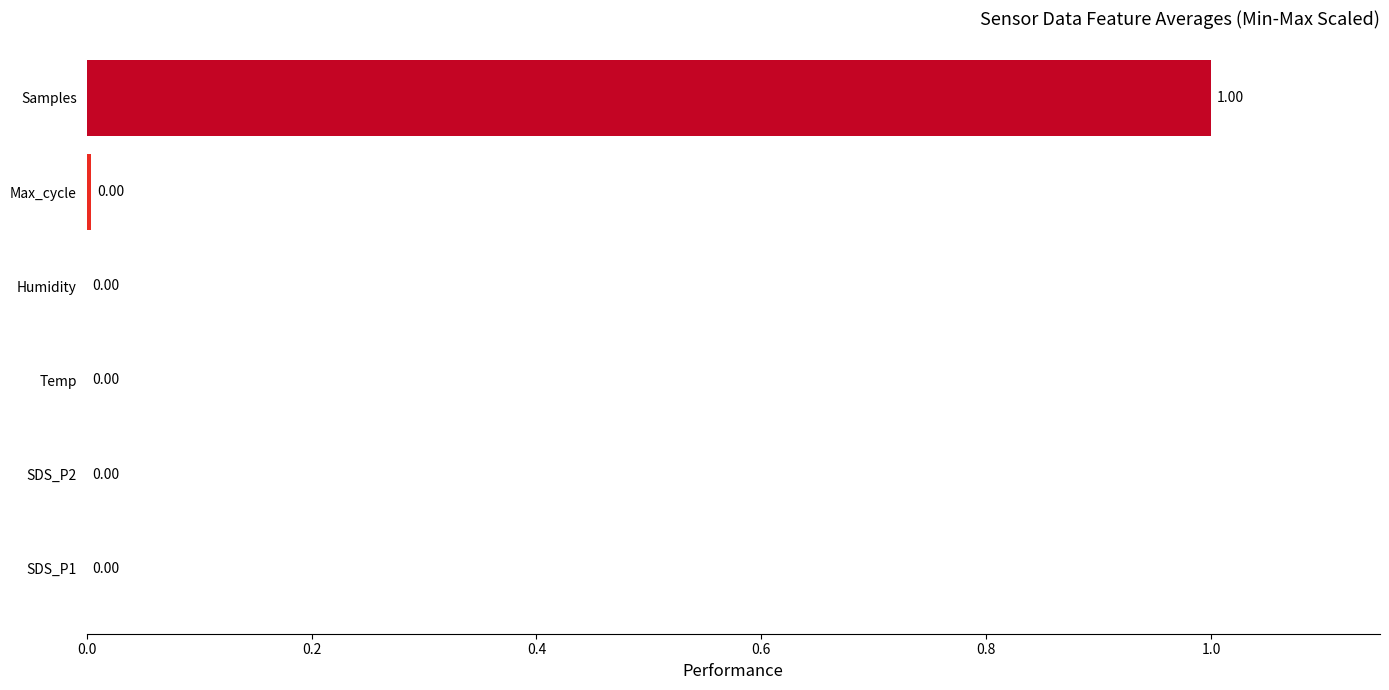

What is the sum of the values at Samples and SDS_P2?

1.0